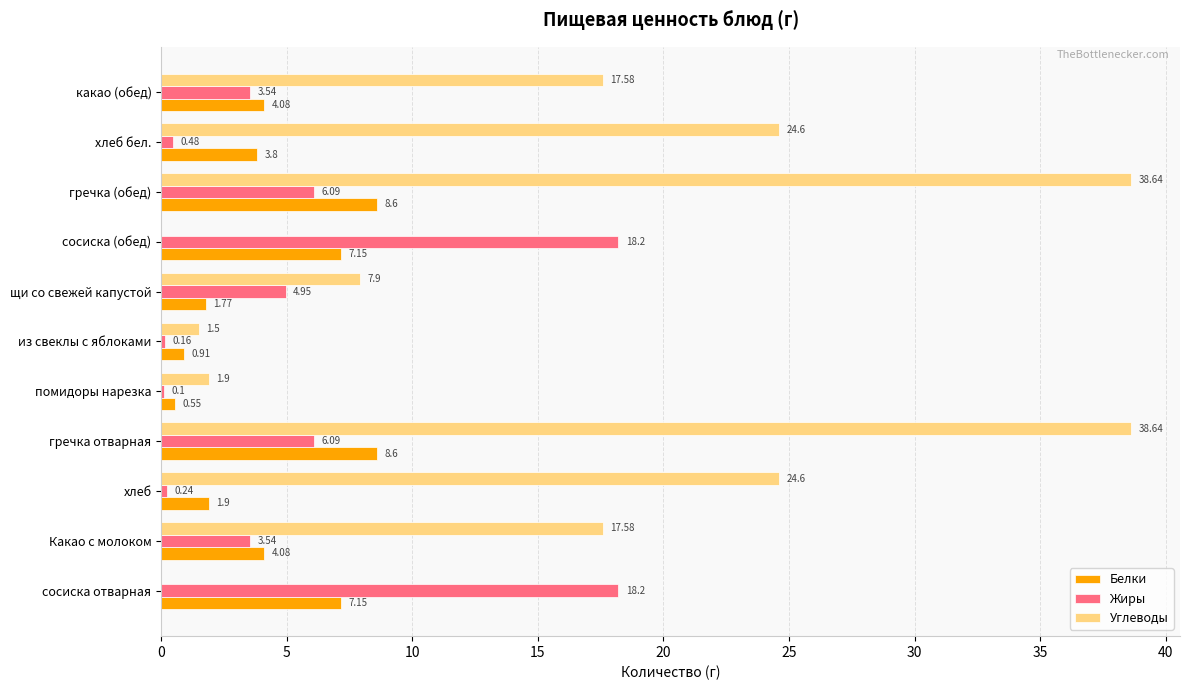

Which series has the largest total across all categories?

Углеводы